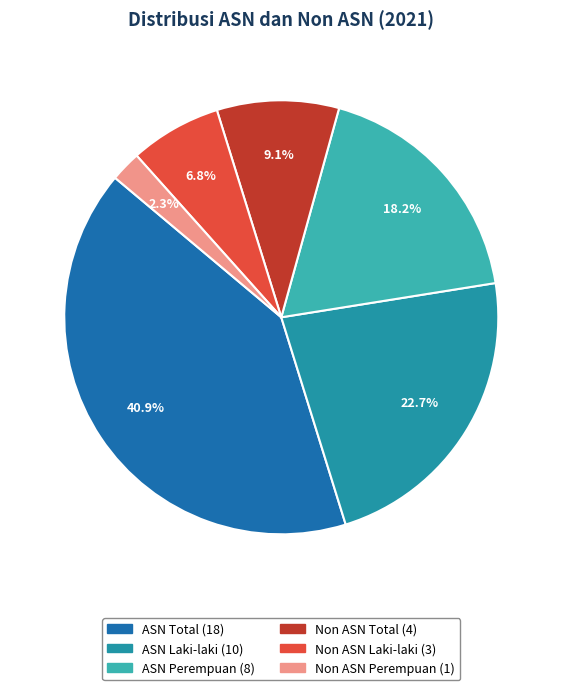

Rank the categories by value from highest to lowest.

ASN Total, ASN Laki-laki, ASN Perempuan, Non ASN Total, Non ASN Laki-laki, Non ASN Perempuan